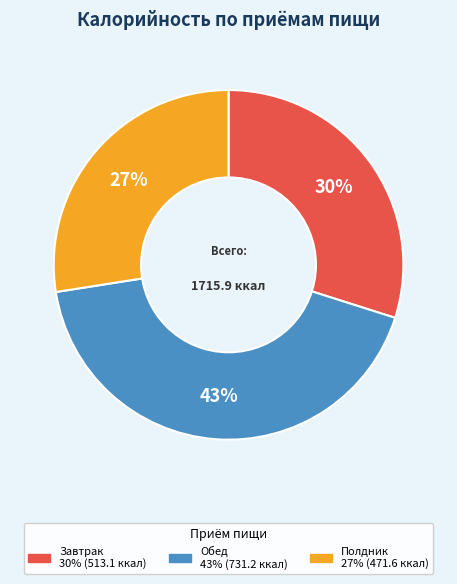

Is the sum of Обед and Полдник greater than half?

Yes